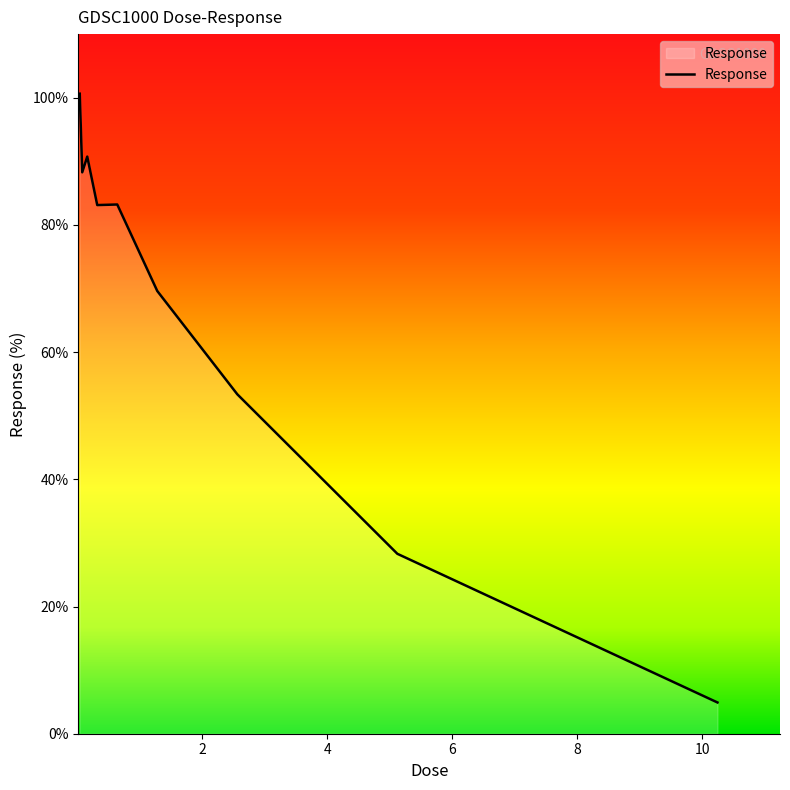

What is the difference between the maximum and minimum values?

95.7